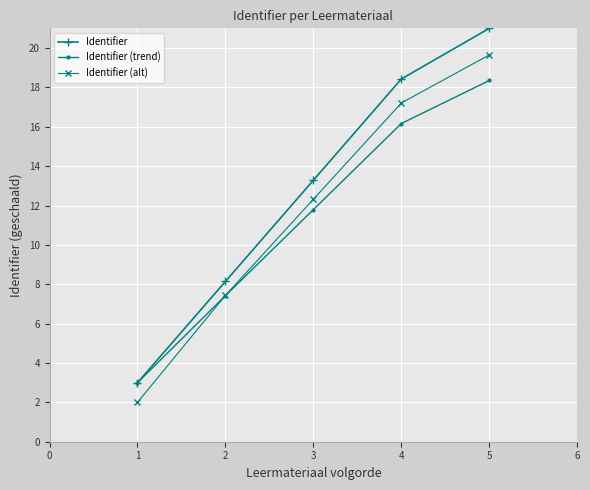

Where does the Identifier (trend) series first go above 11?

3